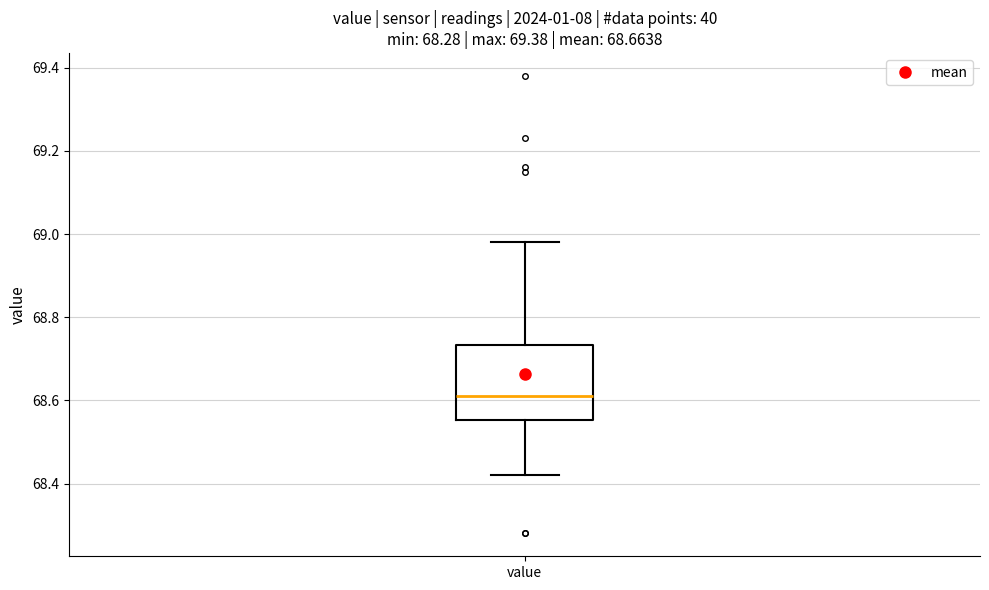

Read this box plot against the y-axis: the position of the median line, the range covered by the box, and the ends of both whiskers. The values are not printed on the chart, so give them approximately, as read against the axis.

median 68.62, box 68.56 to 68.74, whiskers 68.42 to 68.98